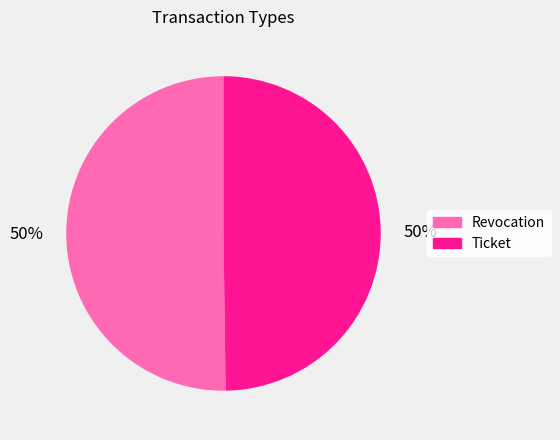

To the nearest percent, what is the combined percentage of Revocation and Ticket?

100%